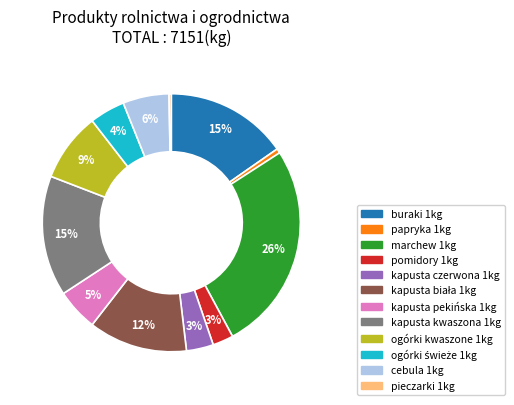

To the nearest percent, what percentage of the pie is papryka 1kg?

1%